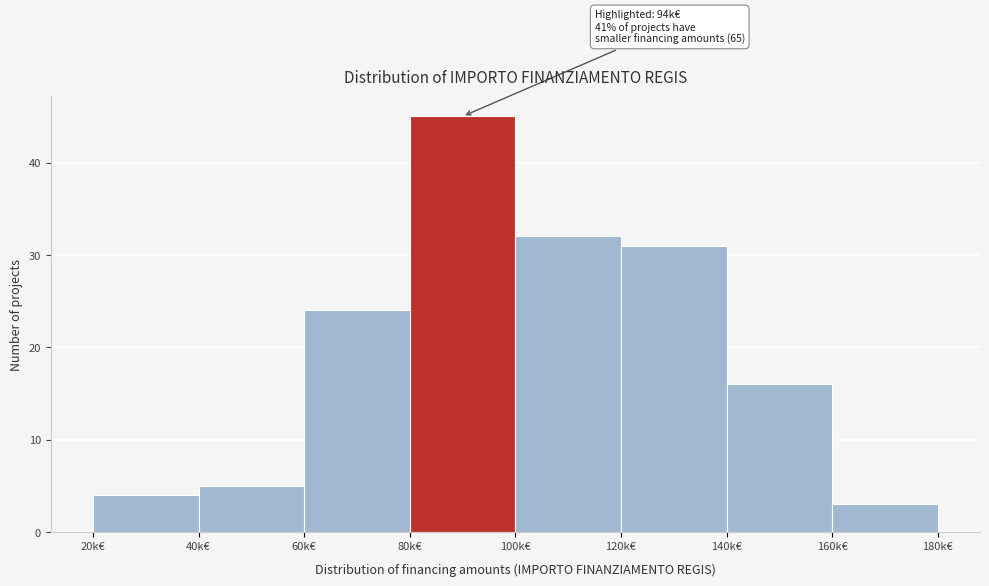

Reading right to left, extract all data points from this chart.

160k€=3	140k€=16	120k€=31	100k€=32	80k€=45	60k€=24	40k€=5	20k€=4